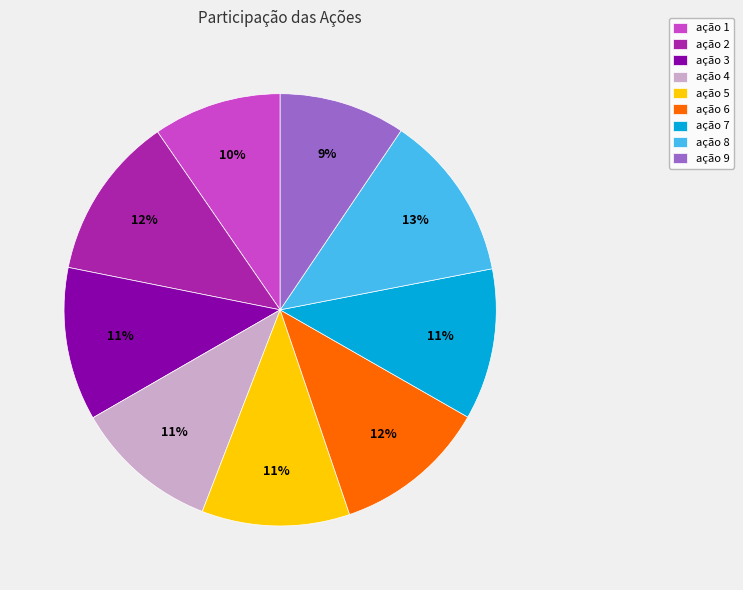

Is it true that ação 7 is 11% of the pie?

True